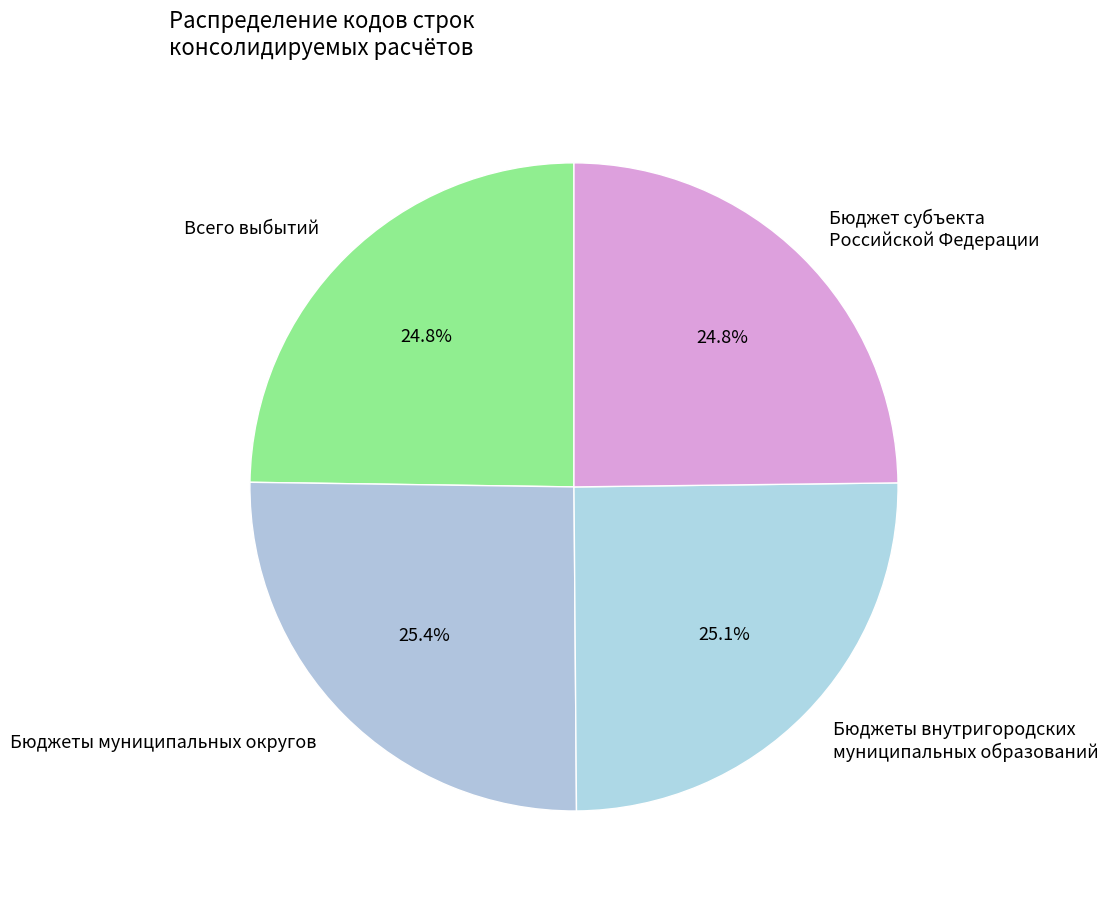

To the nearest percent, what percentage of the pie is Бюджеты муниципальных округов?

25%